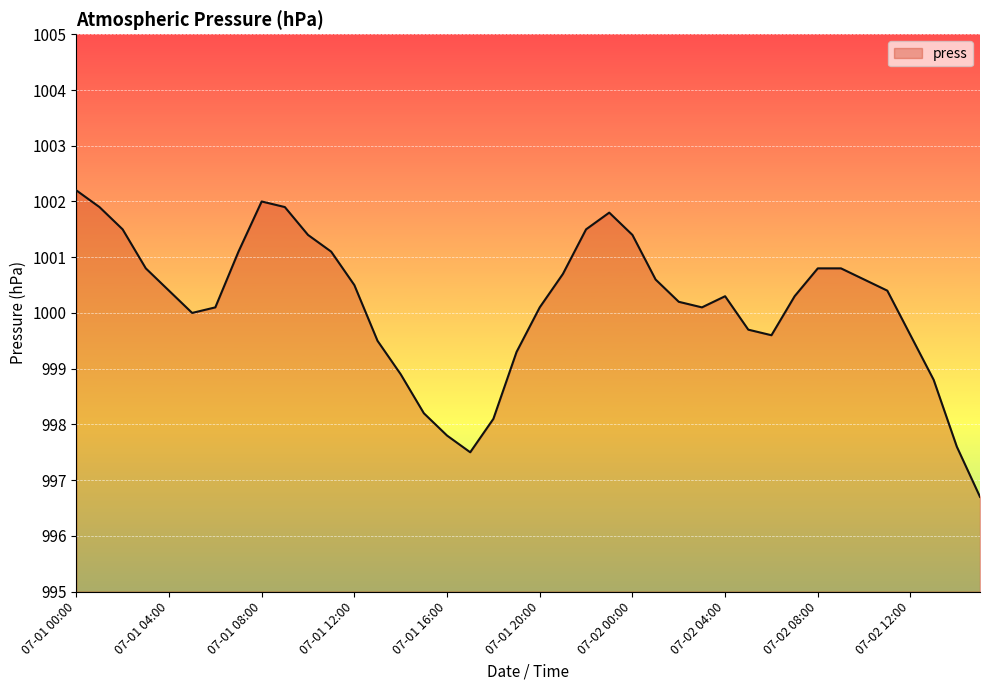

What is the maximum value shown in the chart?

1002.2